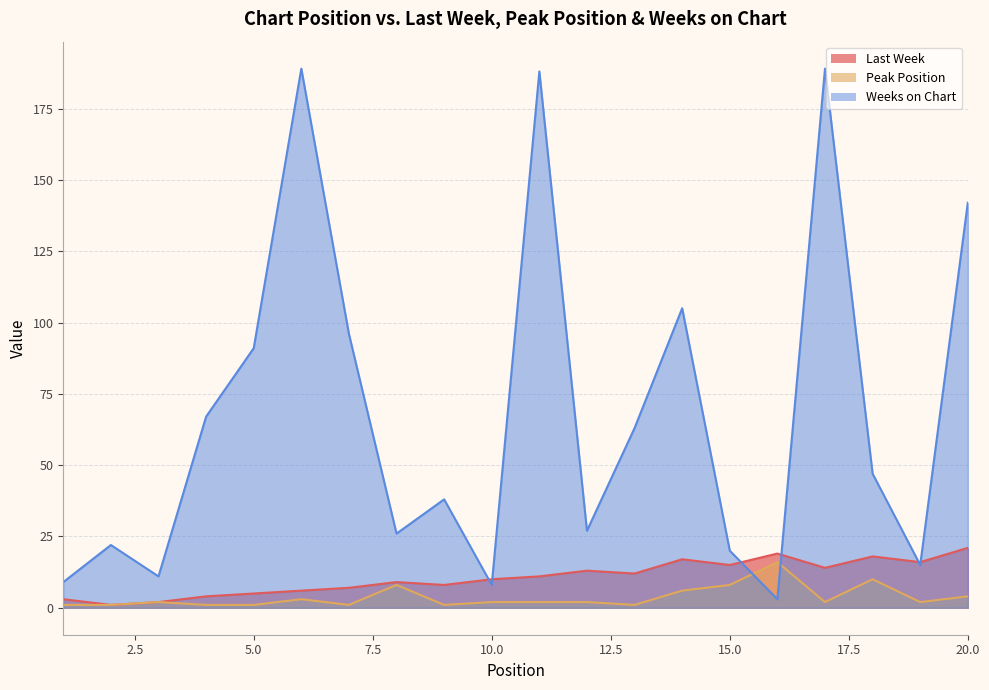

What is the sum of the Peak Position values at 12 and 11?

4